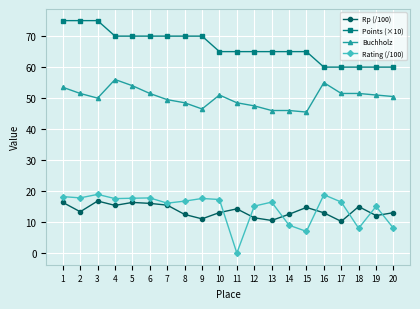

Where does the Rp (/100) series first go above 13?

1